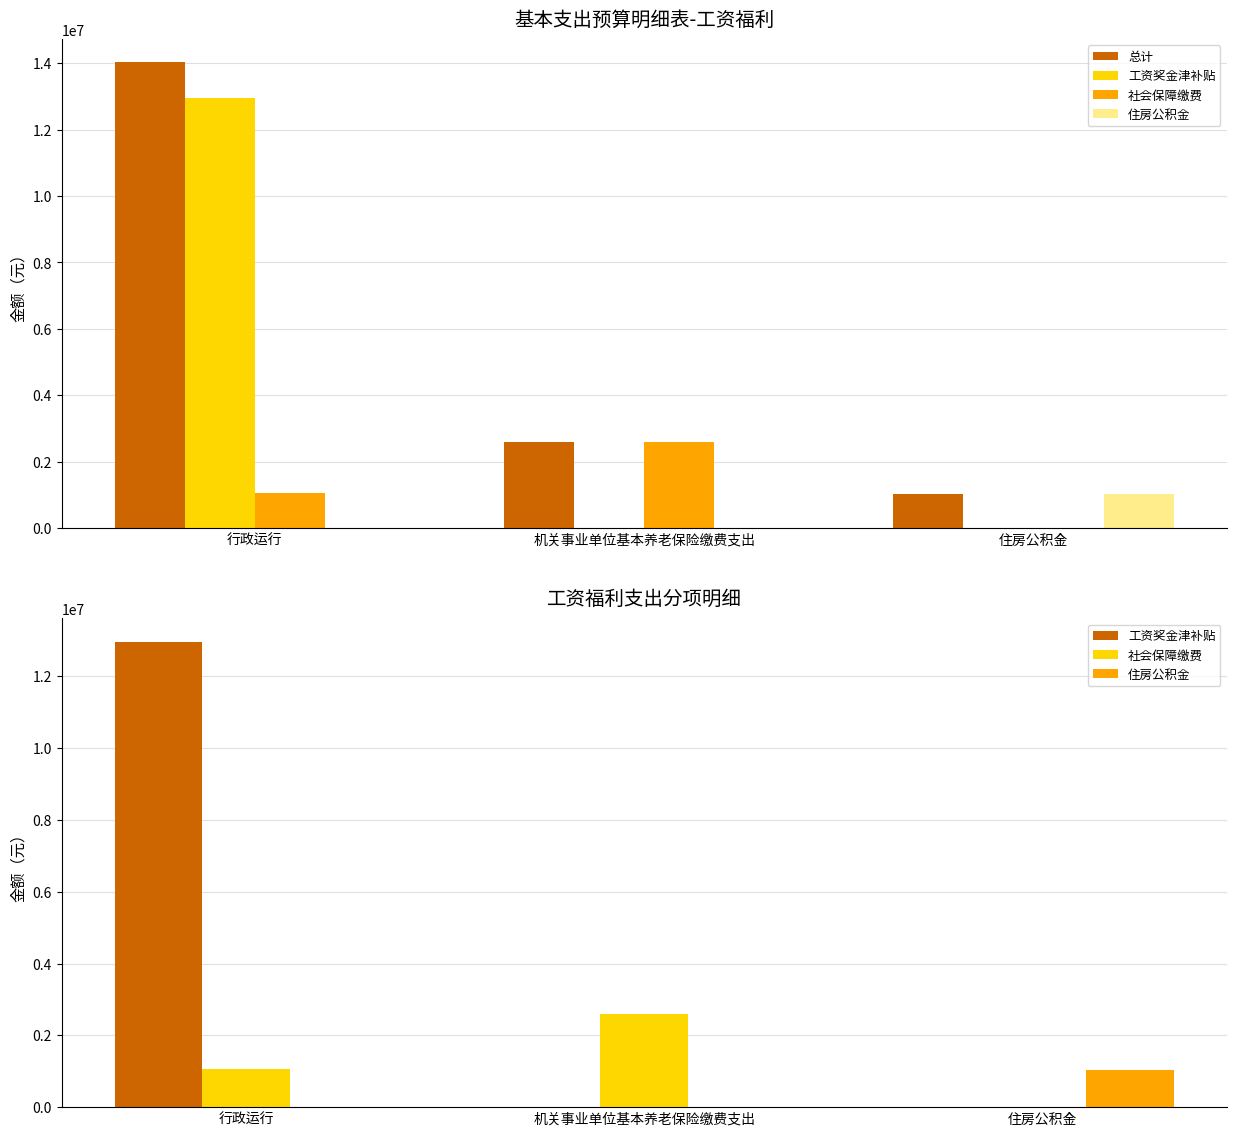

How many data points in 工资奖金津补贴 are above 0?

1